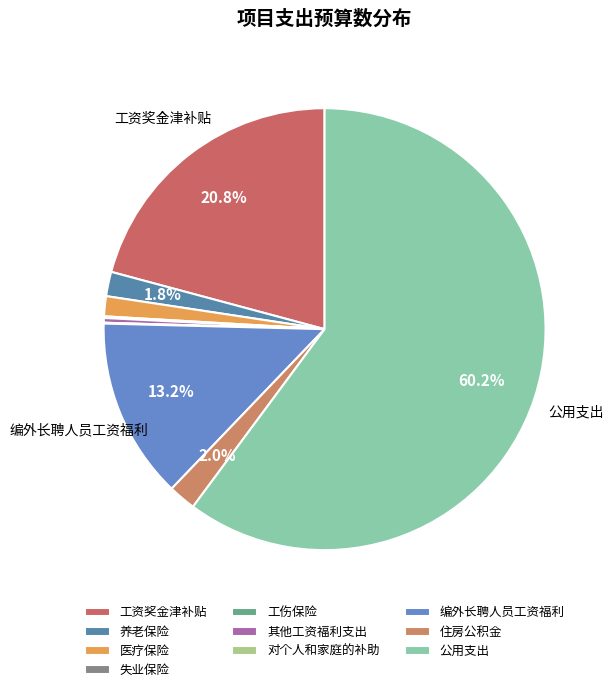

What is the majority slice?

公用支出